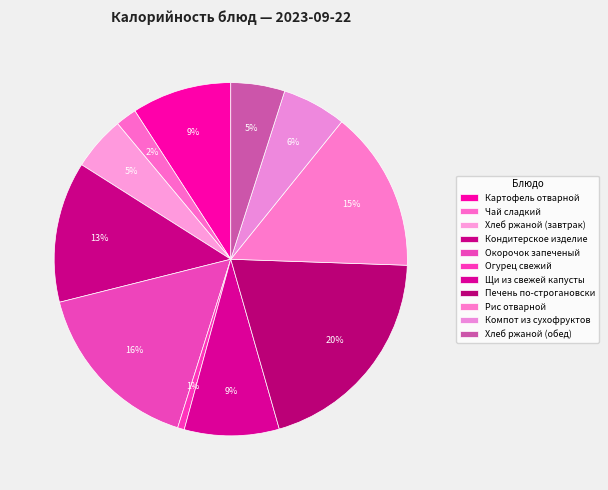

Count the number of slices in the pie.

11